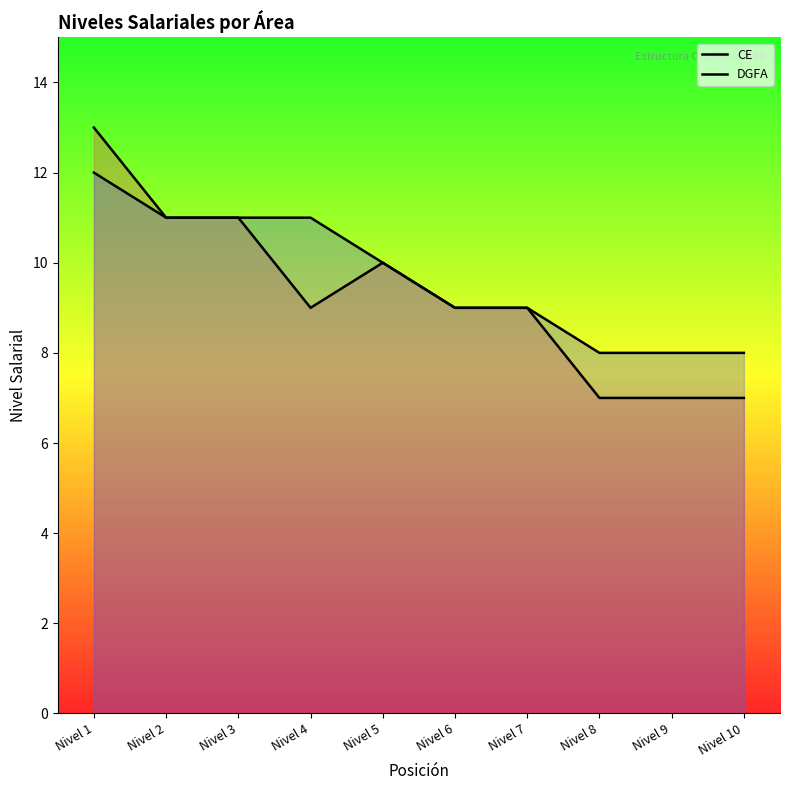

What is the minimum value shown in the chart?

7